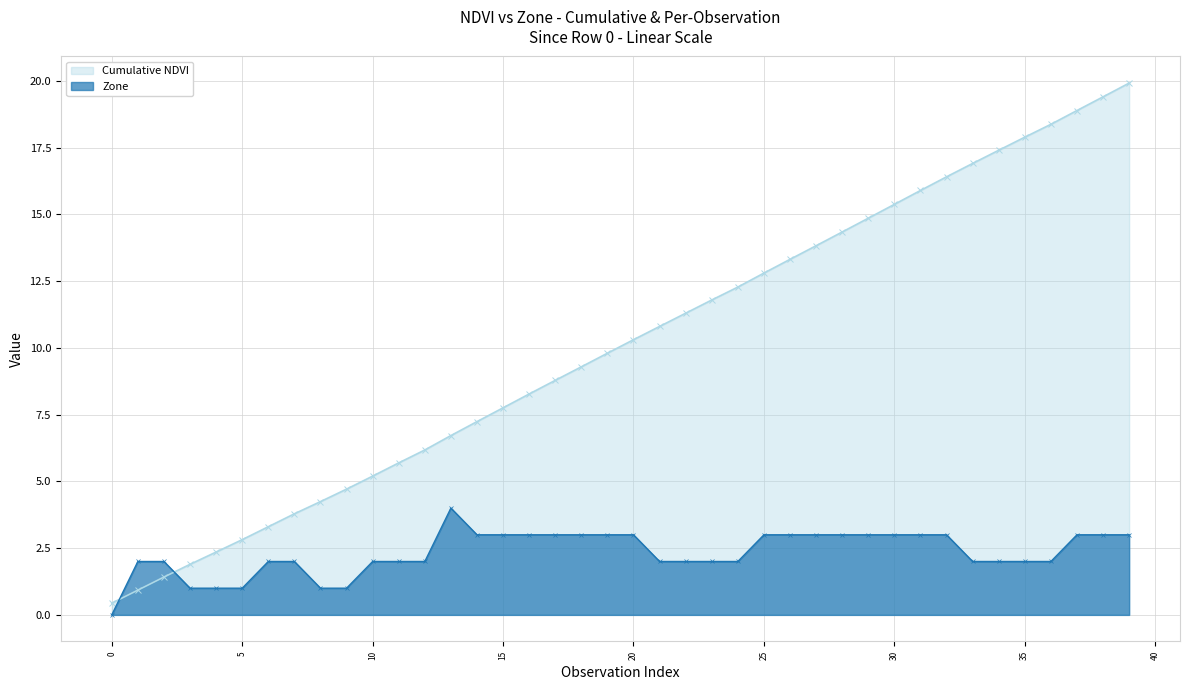

Which series has the largest range (max minus min)?

Cumulative NDVI